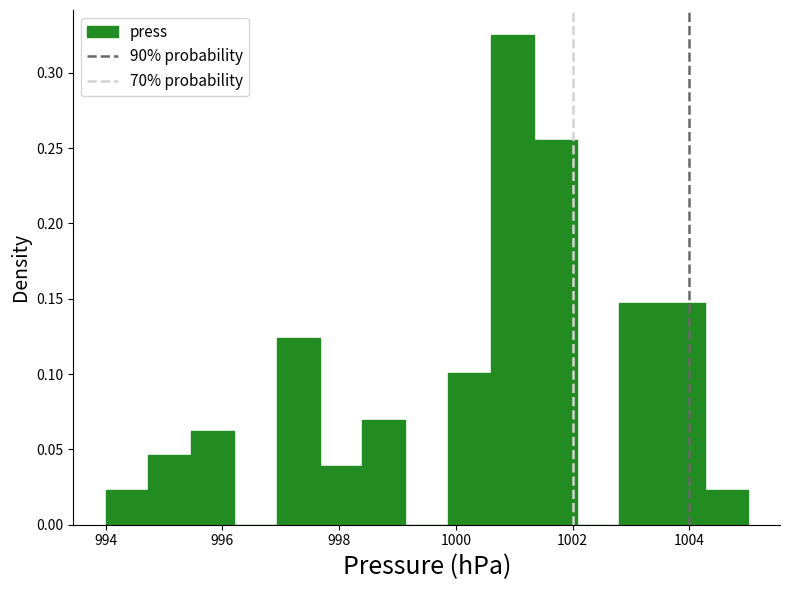

Read against the x-axis, roughly where is the centre of the tallest bar?

1001.0